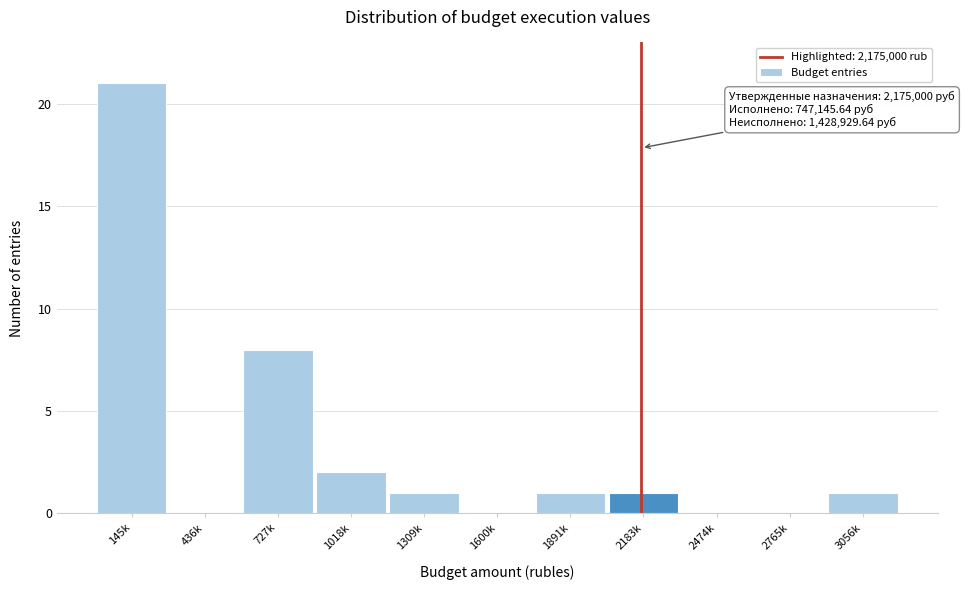

Reading left to right, transcribe all the data shown in this chart.

145k=21	436k=0	727k=8	1018k=2	1309k=1	1600k=0	1891k=1	2183k=1	2474k=0	2765k=0	3056k=1